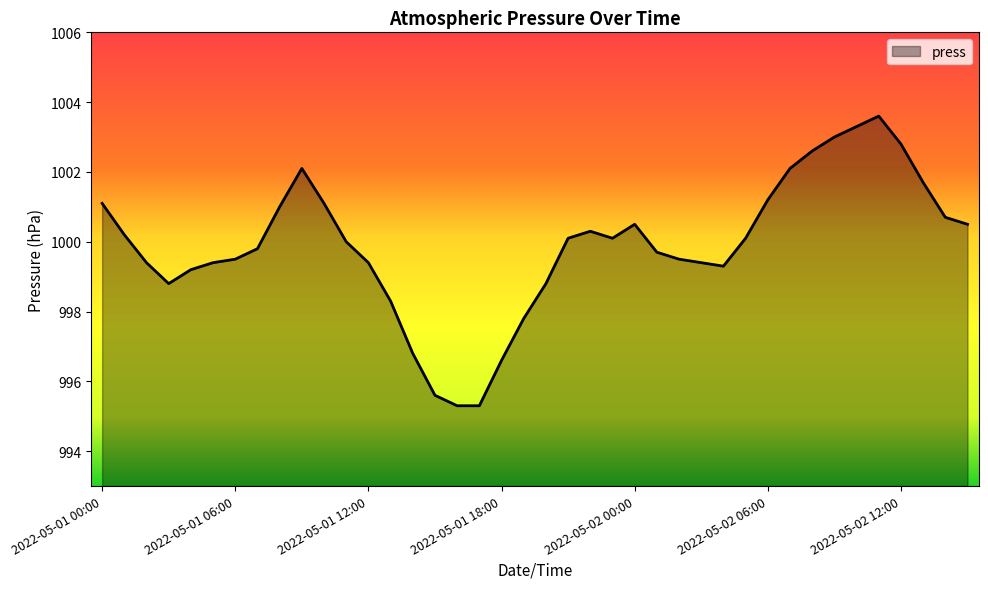

How many series are shown in this chart?

1